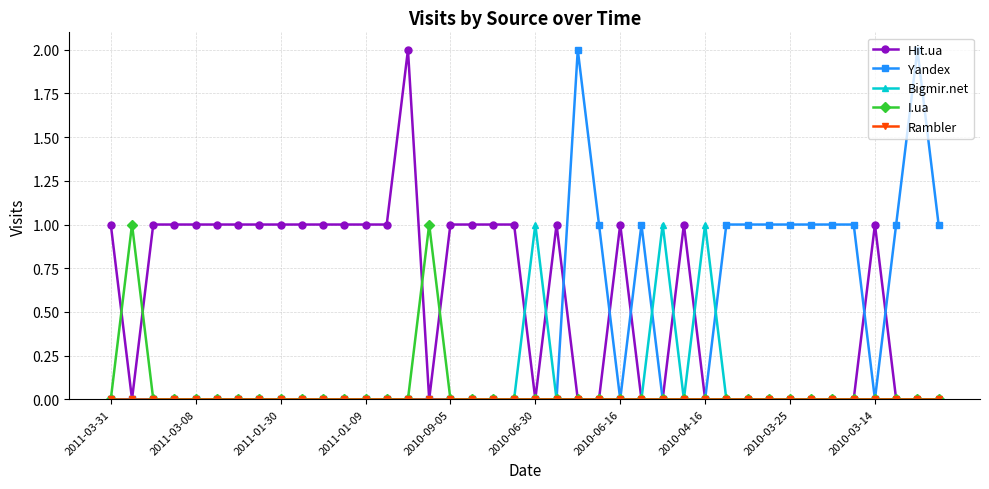

True or false: Bigmir.net has more than 2 interior local peaks.

True